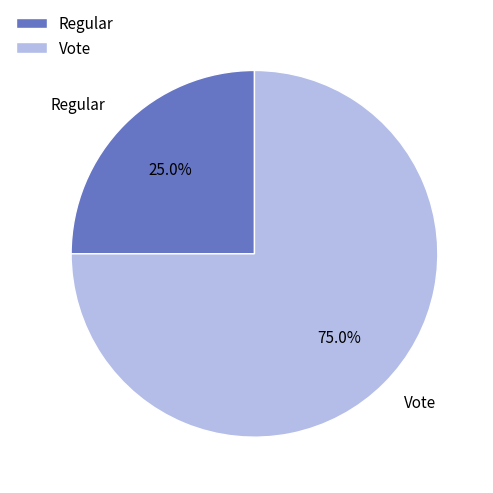

Count the number of slices in the pie.

2